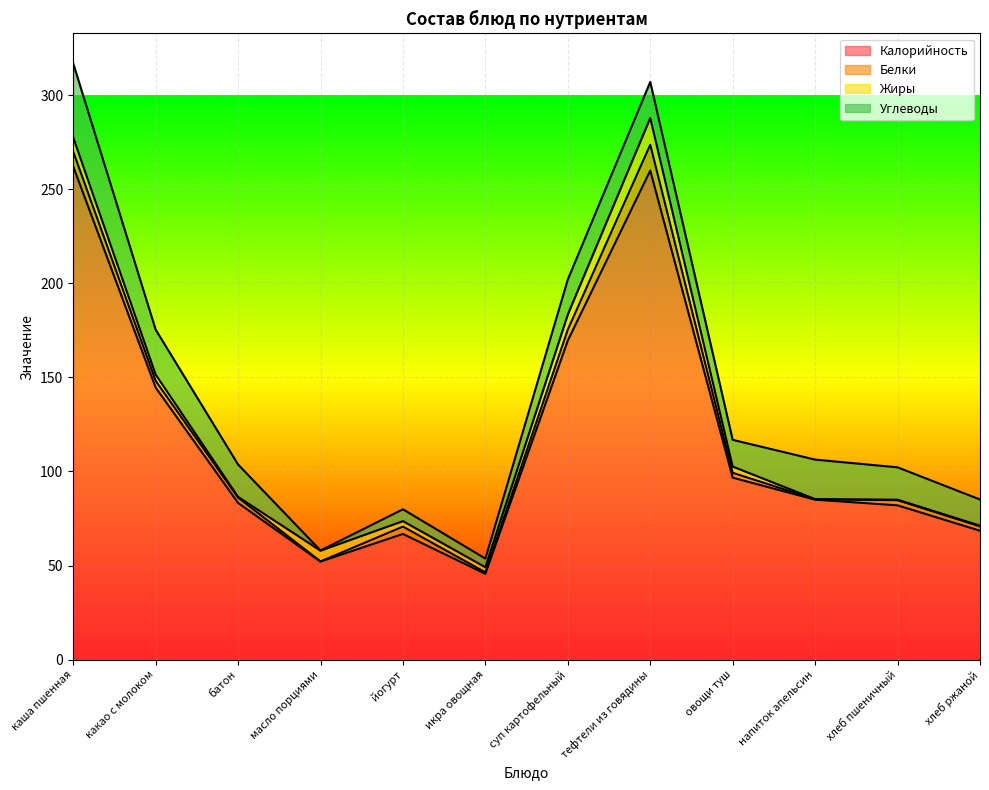

Which series has the largest total across all categories?

Калорийность